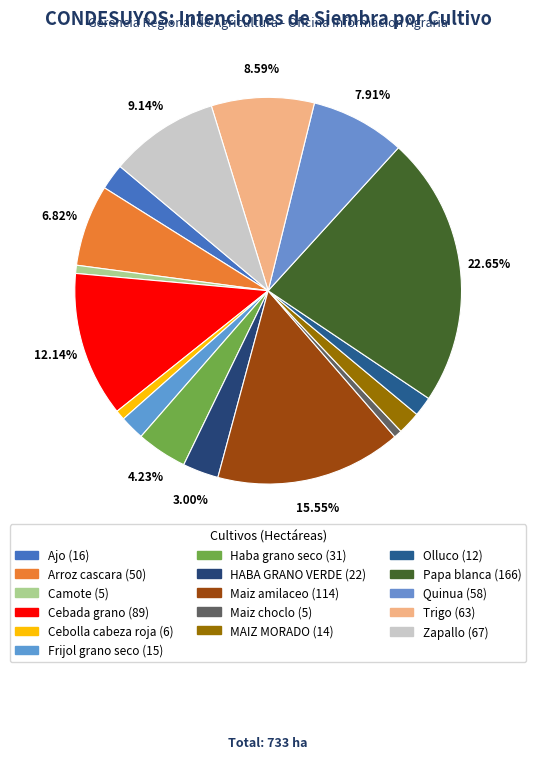

Does Zapallo represent more than half of the total?

No